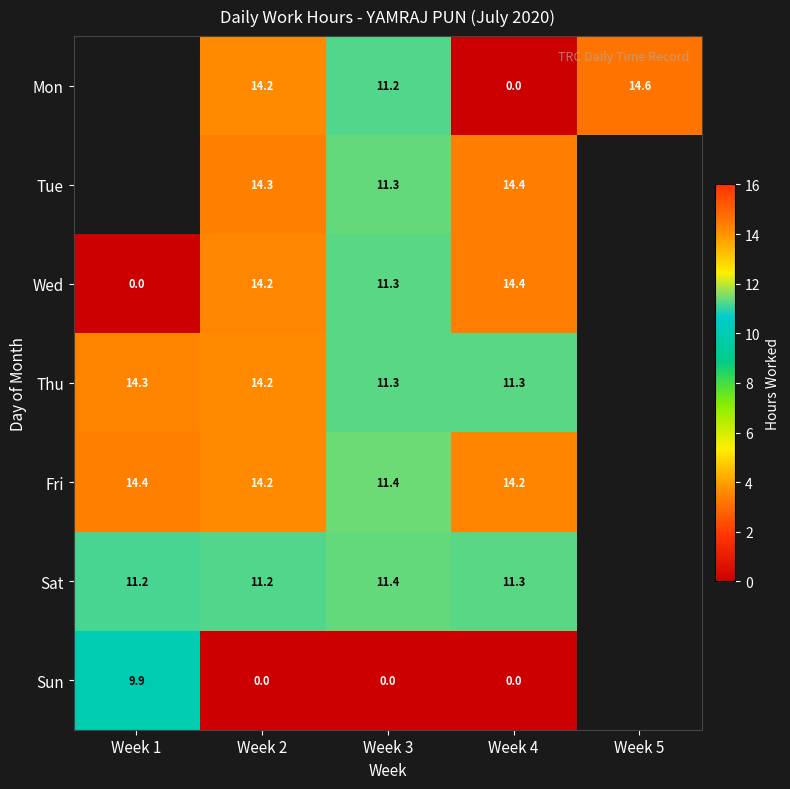

At which category does the chart reach its minimum across all series?

Week 4